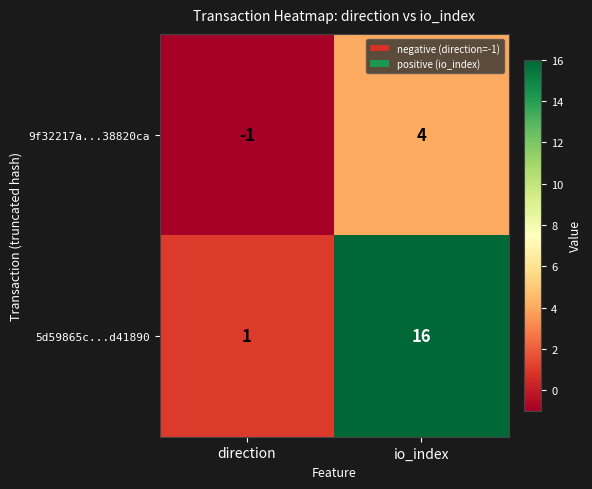

Which series has the widest spread of values?

5d59865c...d41890